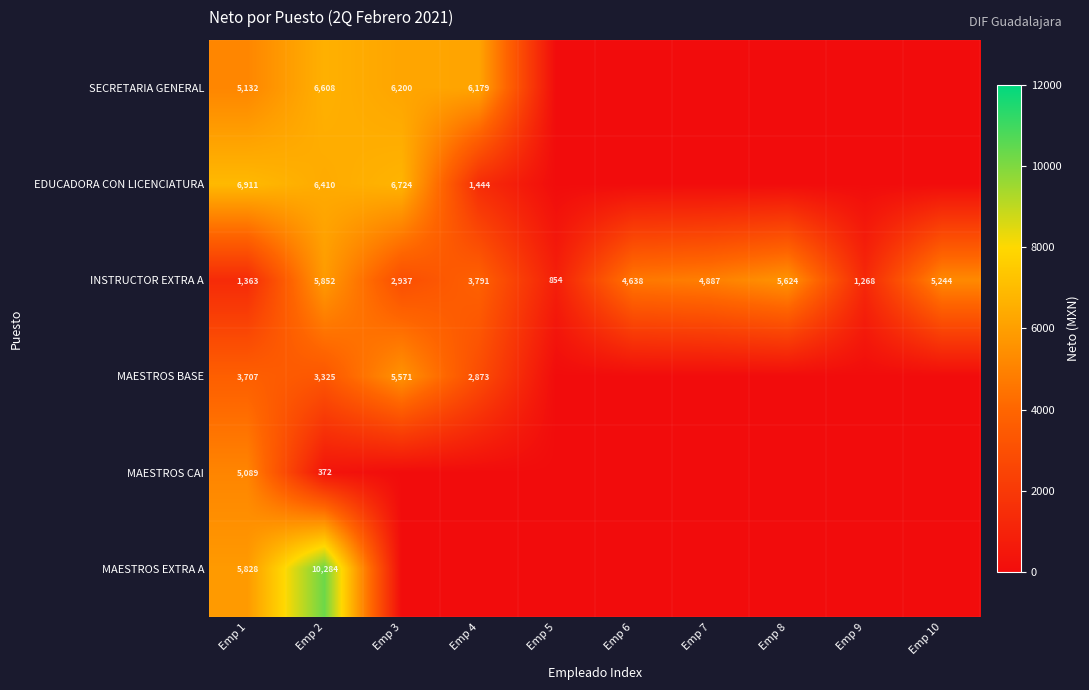

What is the sum of all INSTRUCTOR EXTRA A values?

36458